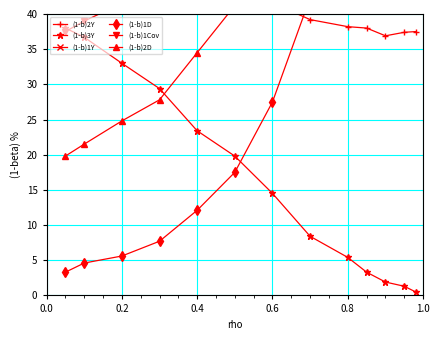

How many data points in (1-b)3Y are above 14?

7